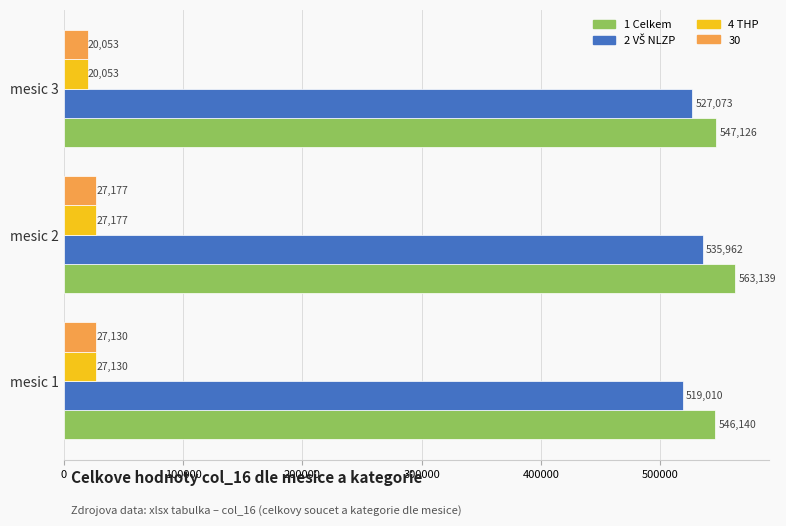

List the labels in order of 30 value, smallest first.

mesic 3, mesic 1, mesic 2